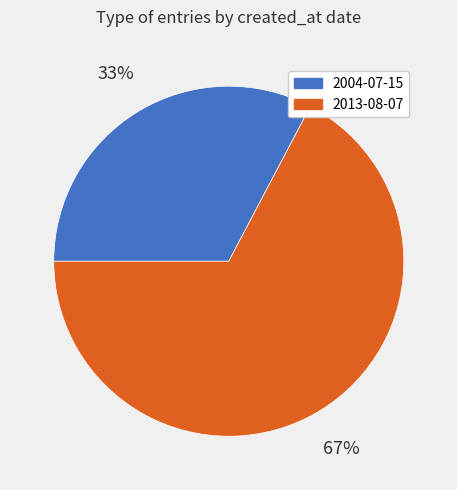

True or false: 2013-08-07 accounts for 56% of the total.

False